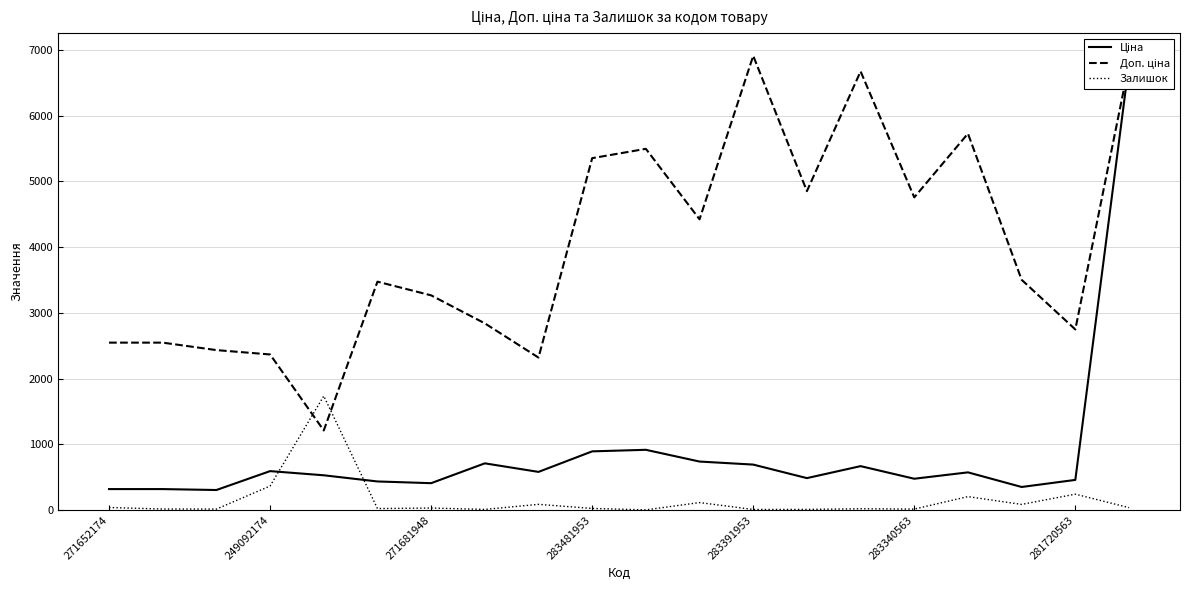

Is it true that Доп. ціна equals 2839.8 at 7?

True